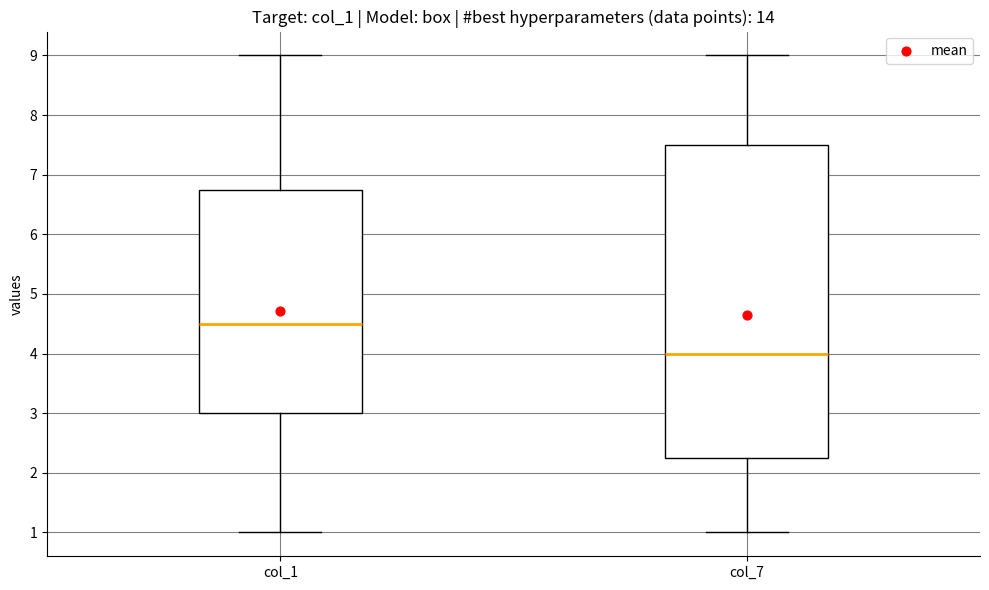

Which box has the highest median line?

col_1